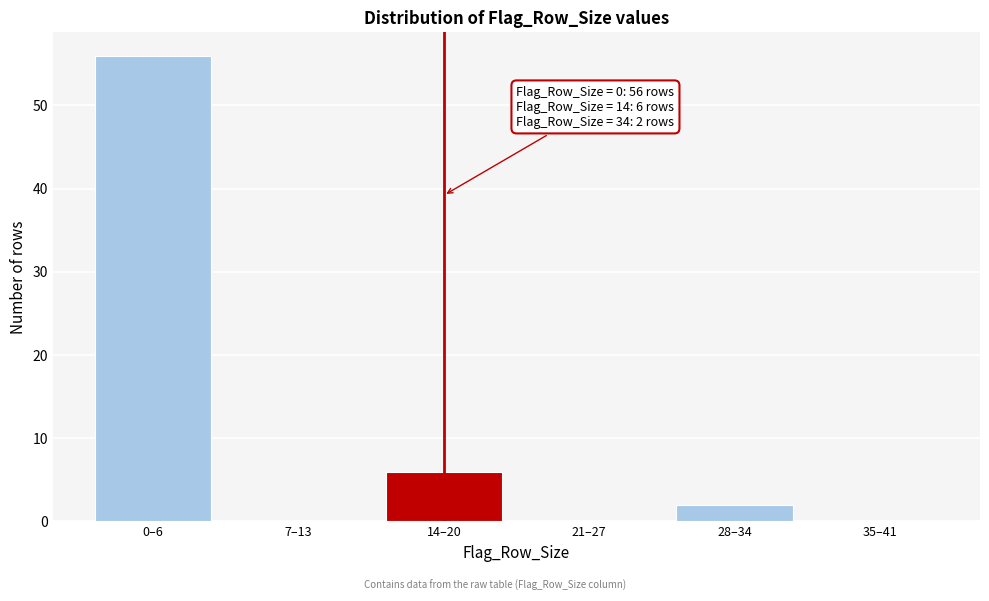

Reading left to right, list all the values displayed in this chart.

0–6=56	7–13=0	14–20=6	21–27=0	28–34=2	35–41=0